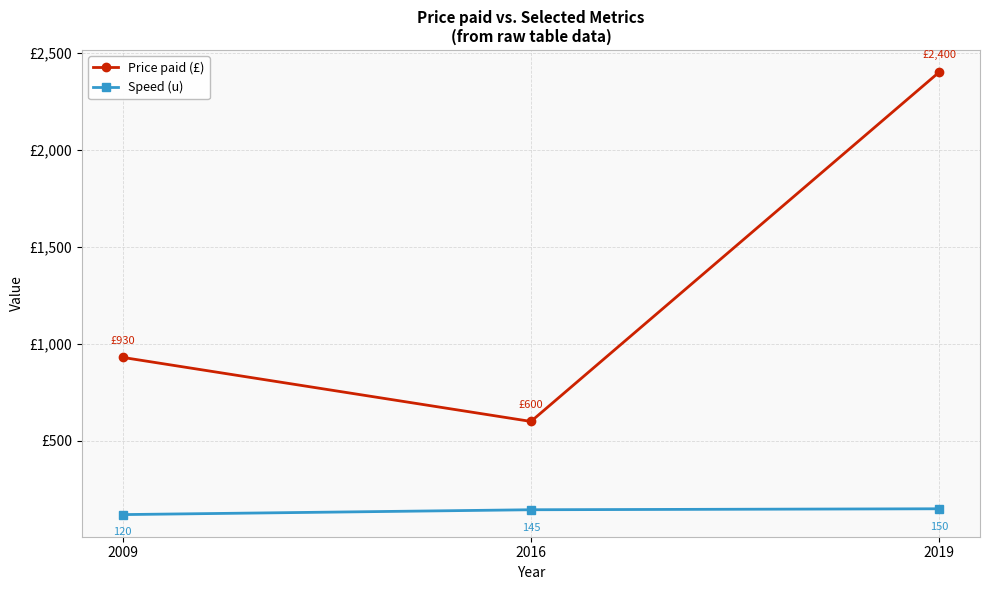

Is the value of Price paid (£) at 2016 greater than the value of Speed (u) at 2019?

Yes